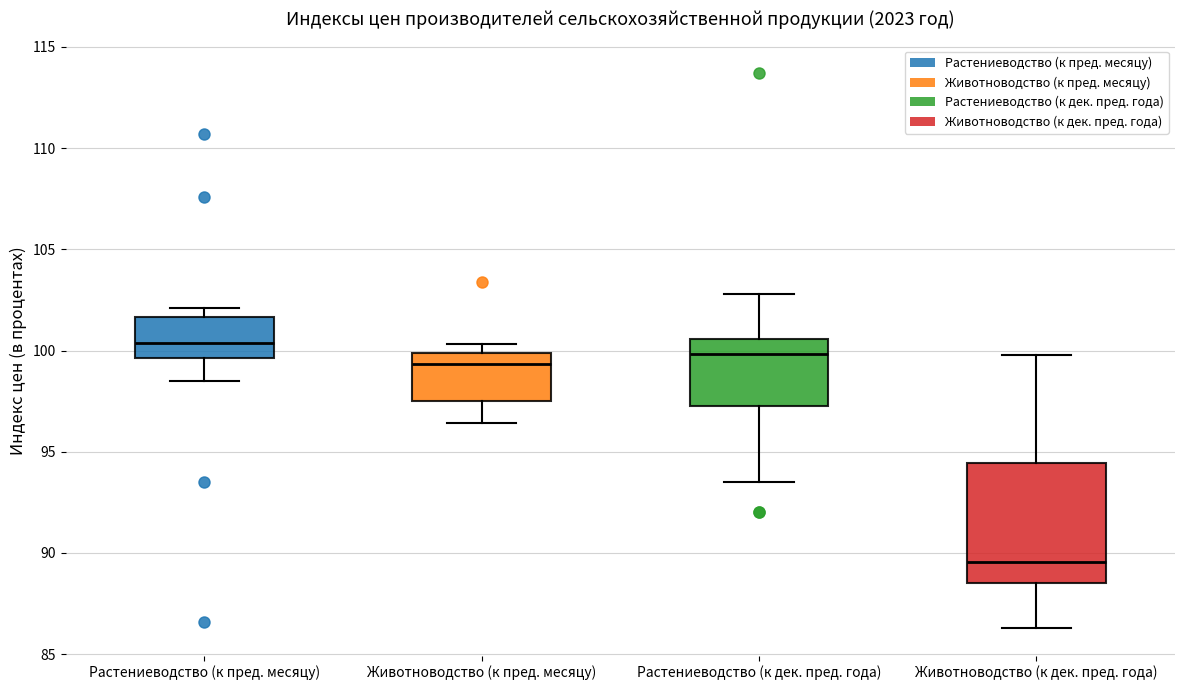

Which box's median line is the lowest?

Животноводство (к дек. пред. года)